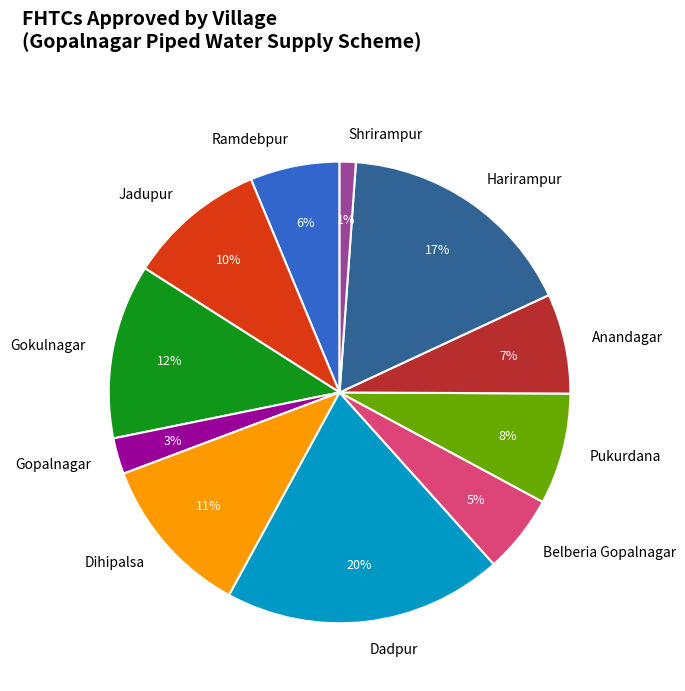

True or false: Shrirampur accounts for 1% of the total.

True